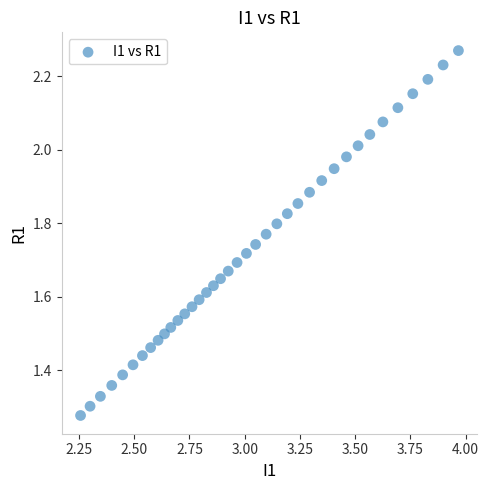

What is the range of Y values (max minus min)?

1.0